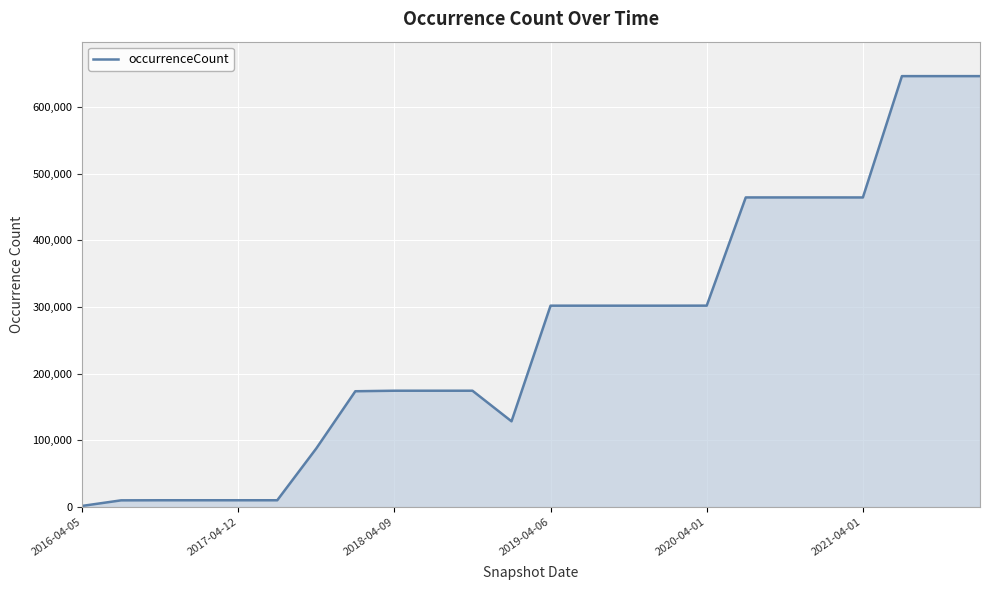

What is the maximum value shown in the chart?

646660